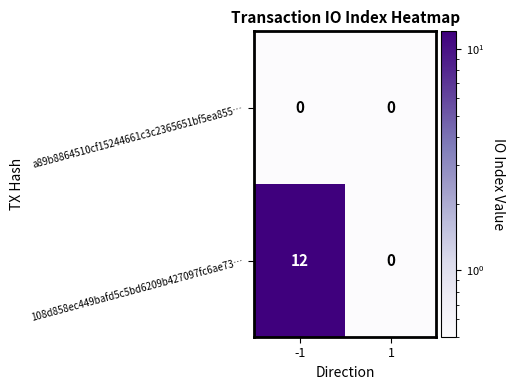

What is the difference between the highest and lowest values at -1?

12